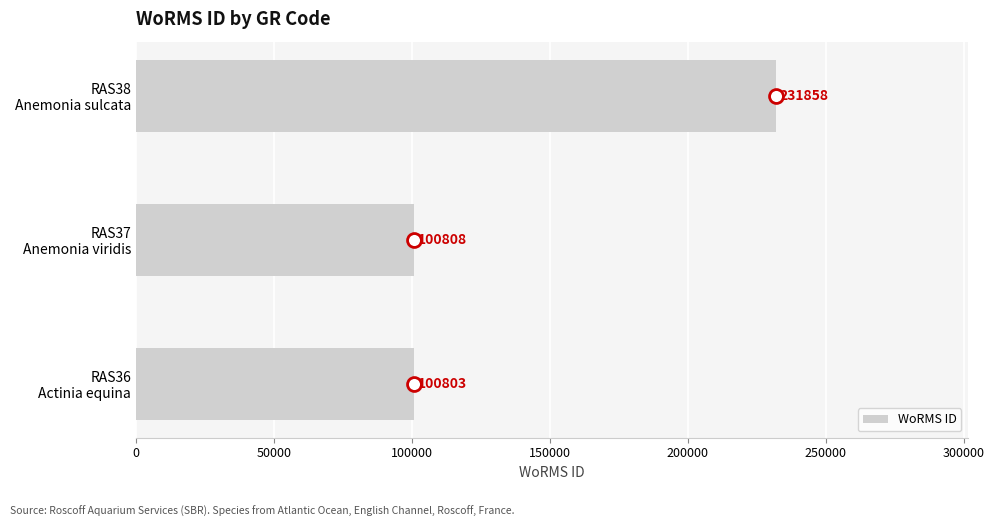

What is the minimum value shown in the chart?

100803